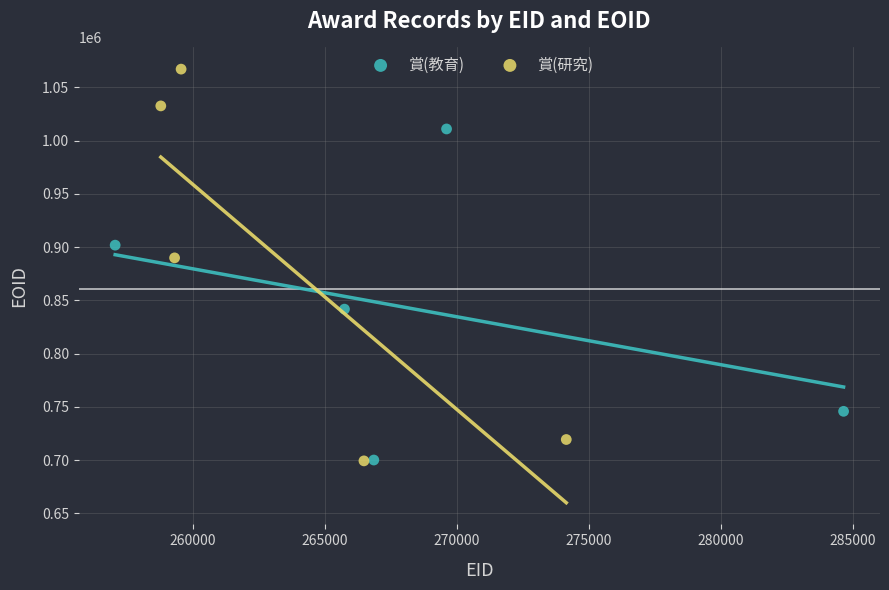

Which series contains the highest Y value?

賞(研究)